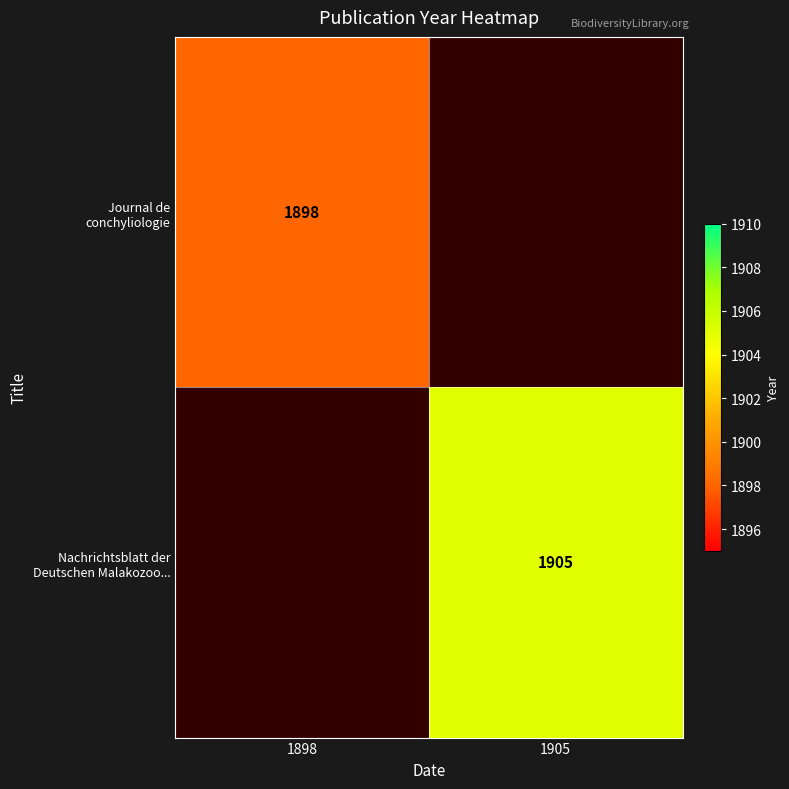

At which label does Journal de conchyliologie reach its peak?

1898